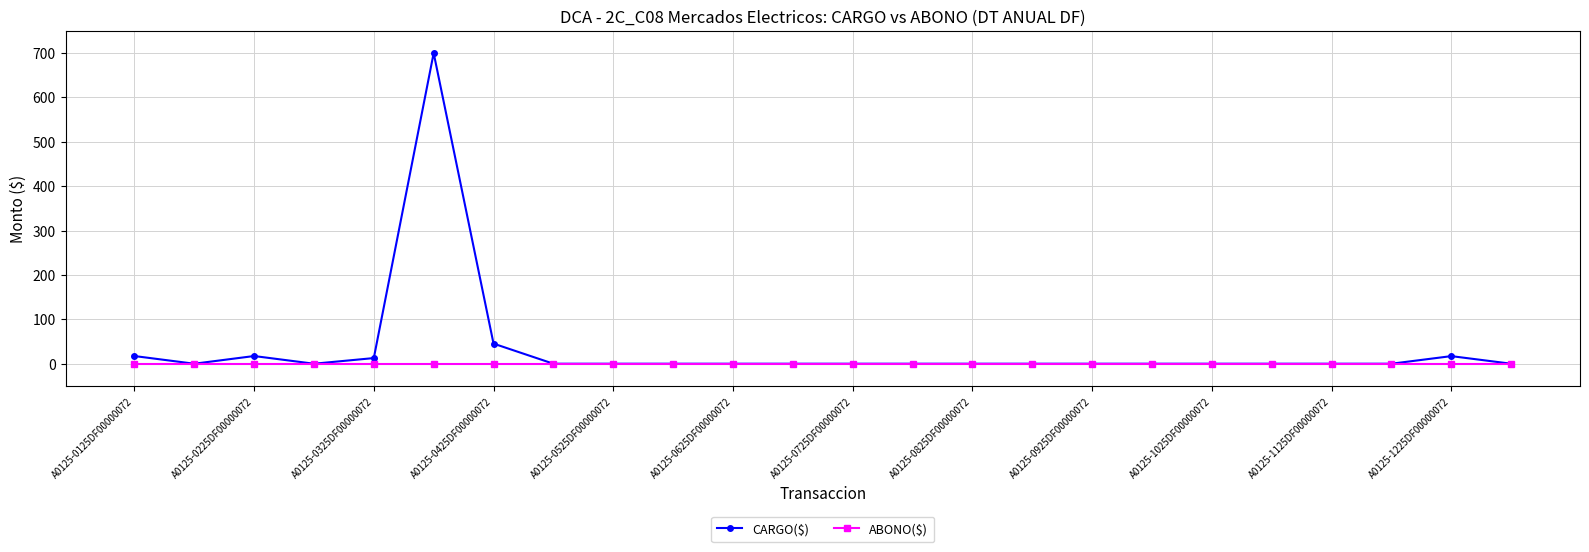

Which series has the widest spread of values?

CARGO($)